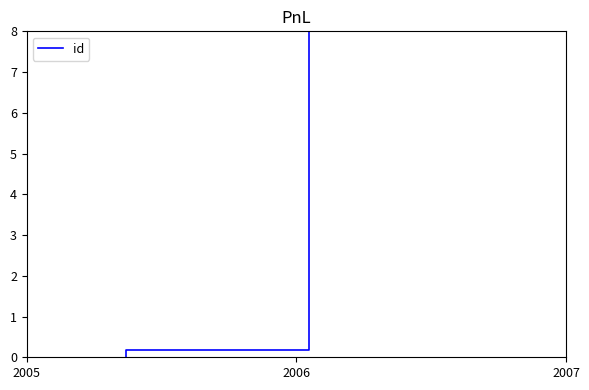

What is the value of the 9th point from the left?

7.8